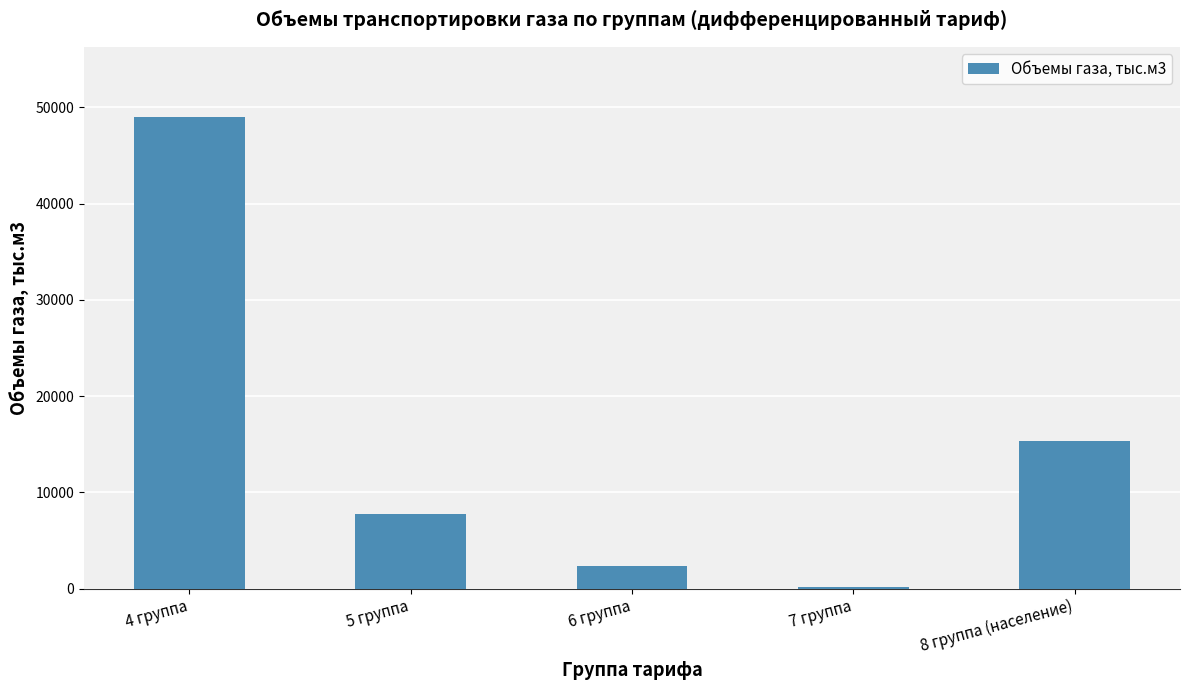

Where is the data nearest to the value 24552?

8 группа (население)